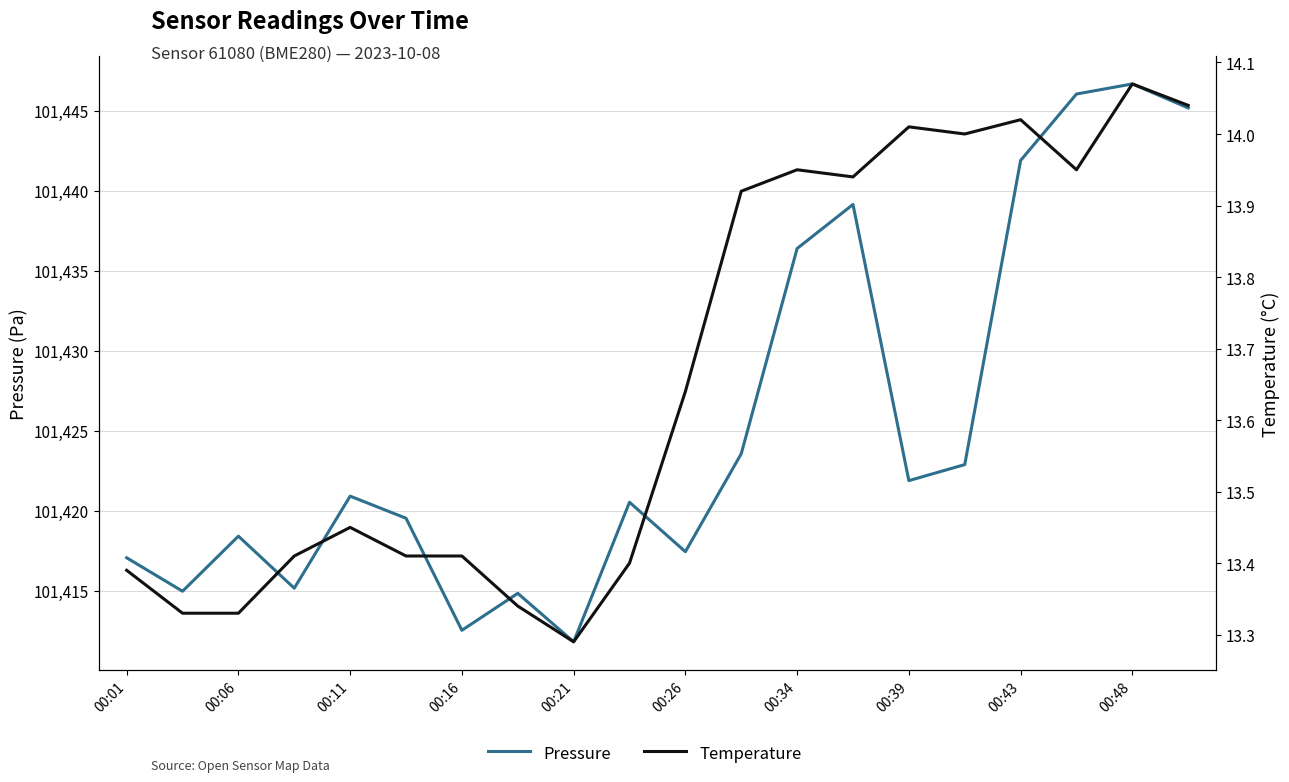

How many lines are shown in the chart?

2